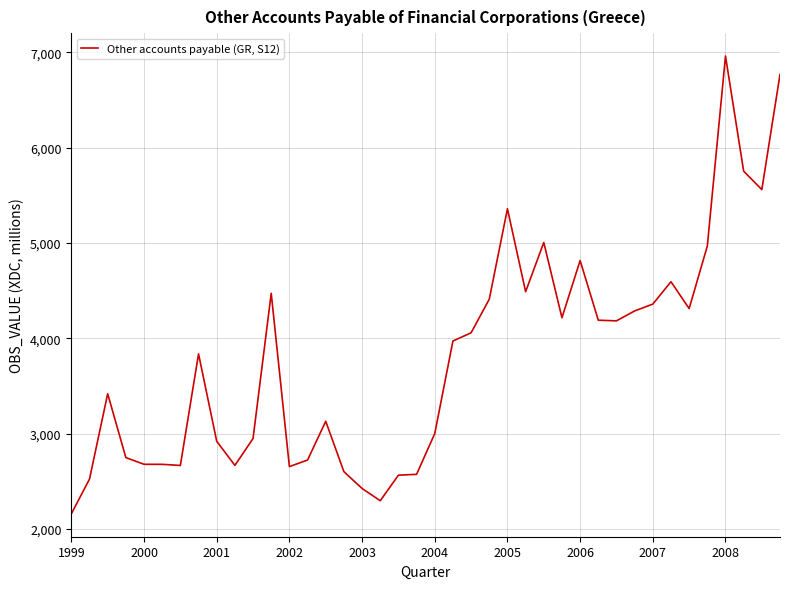

Does the chart have visible grid lines?

Yes